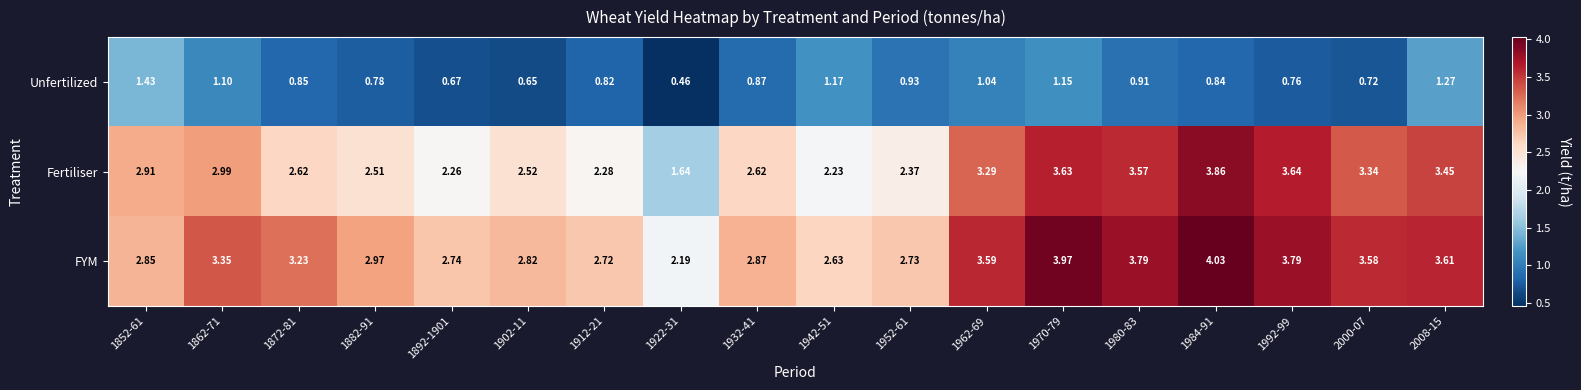

Rank the series by their maximum value, from highest to lowest.

FYM, Fertiliser, Unfertilized